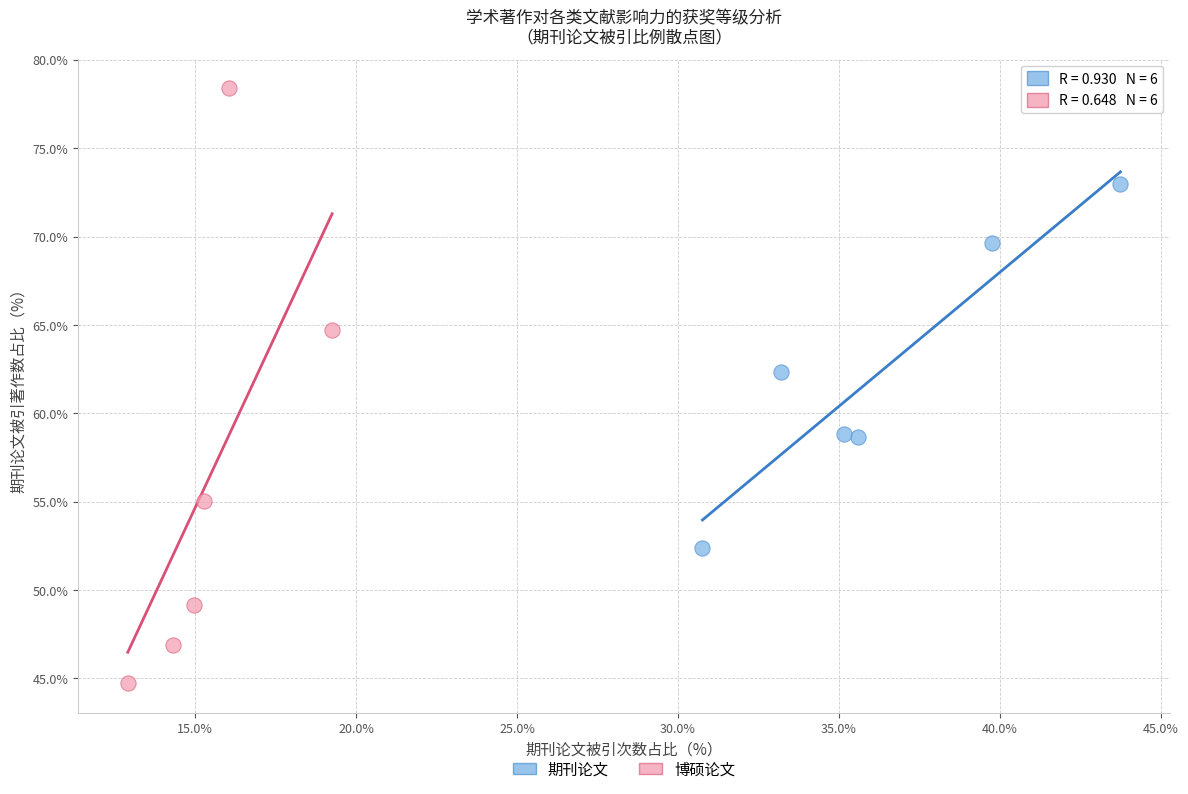

Which series reaches the minimum Y coordinate?

博硕论文